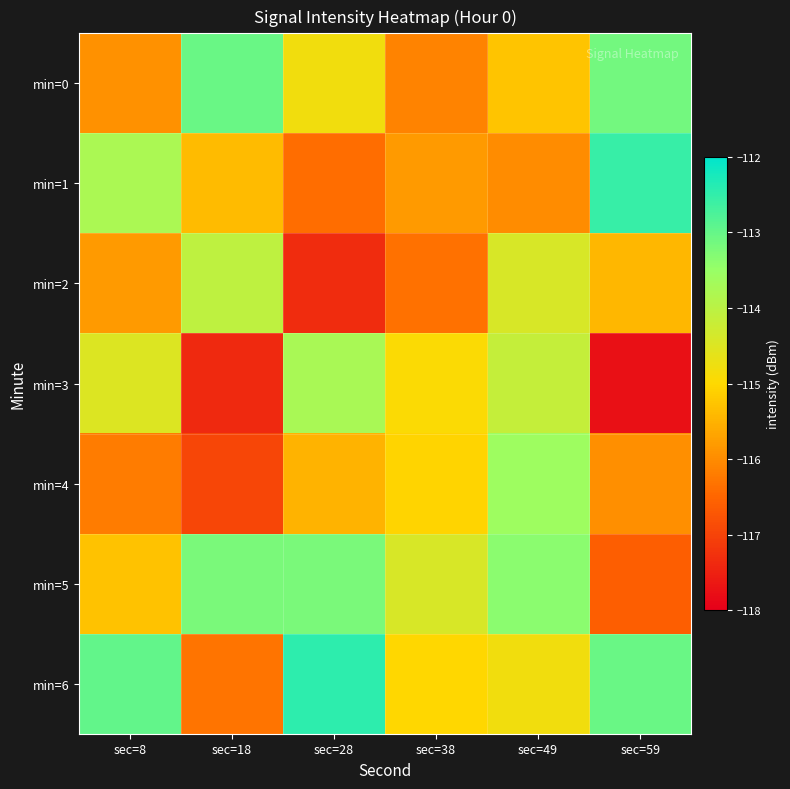

At sec=59, list the series in order from smallest to largest.

min=3, min=5, min=4, min=2, min=0, min=6, min=1